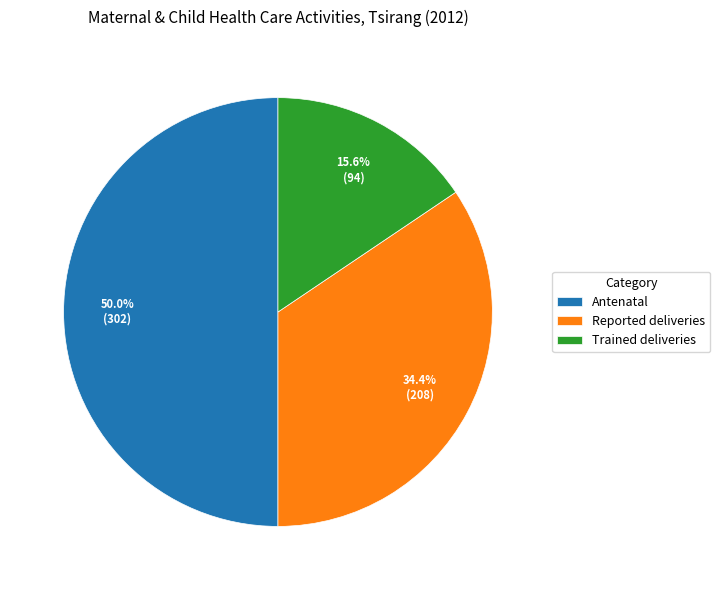

Which slice is the largest?

Antenatal